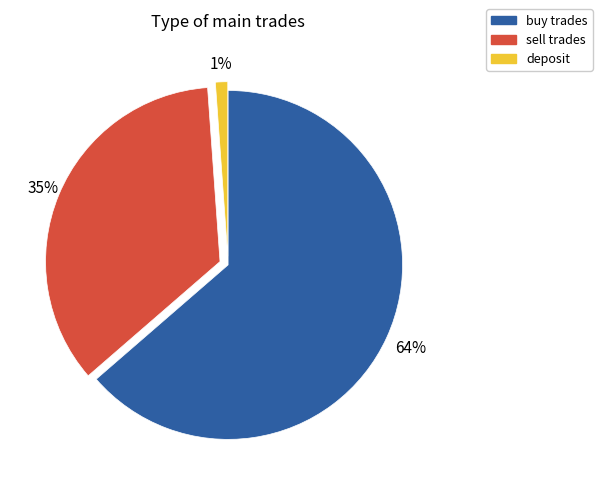

How many segments does this pie chart have?

3